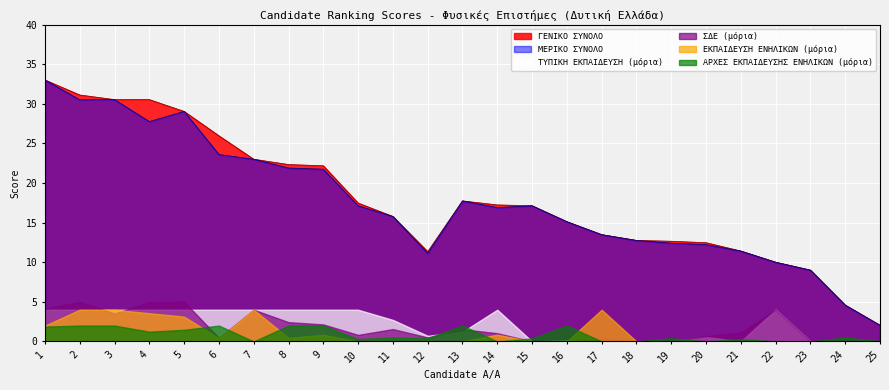

What is the total value across all series at 3?

74.6